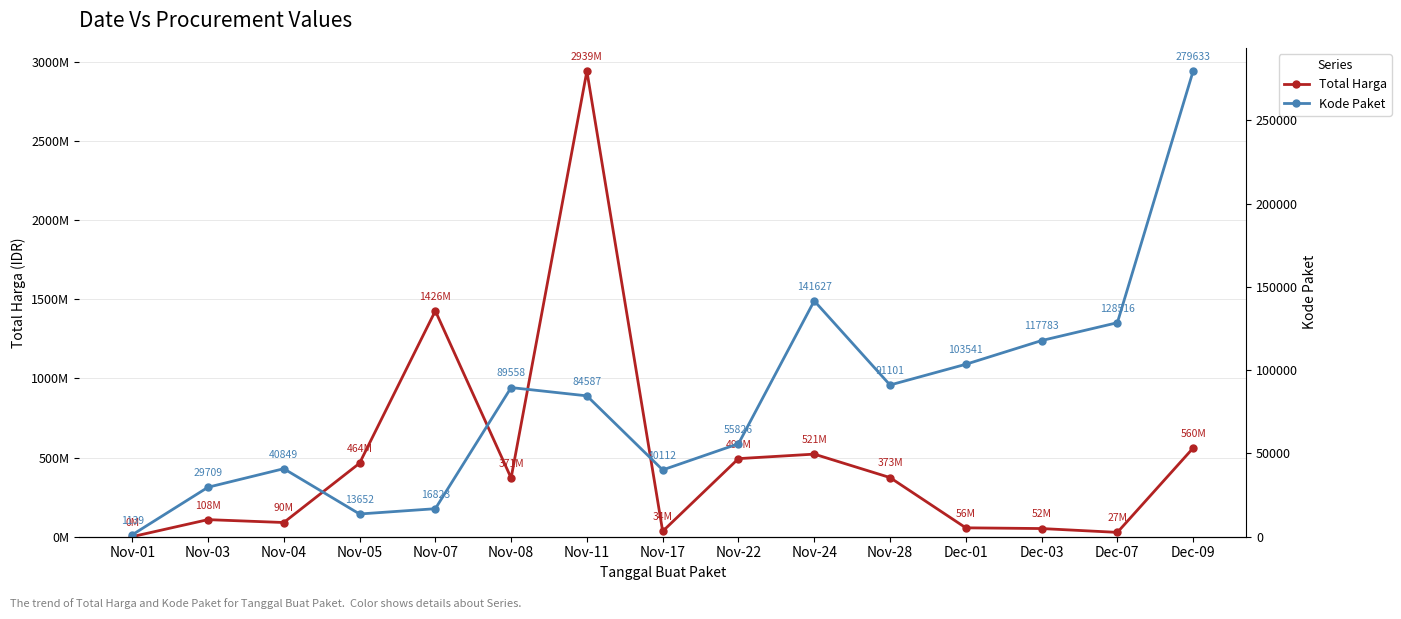

What is the difference between the second highest and second lowest values in the Total Harga series?

1398455900